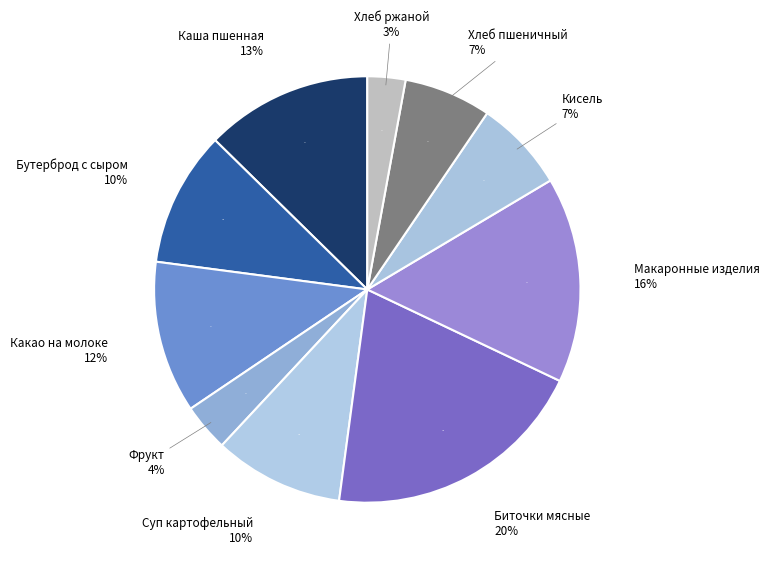

Rank the categories by value from highest to lowest.

Биточки мясные, Макаронные изделия, Каша пшенная, Какао на молоке, Бутерброд с сыром, Суп картофельный, Кисель, Хлеб пшеничный, Фрукт, Хлеб ржаной